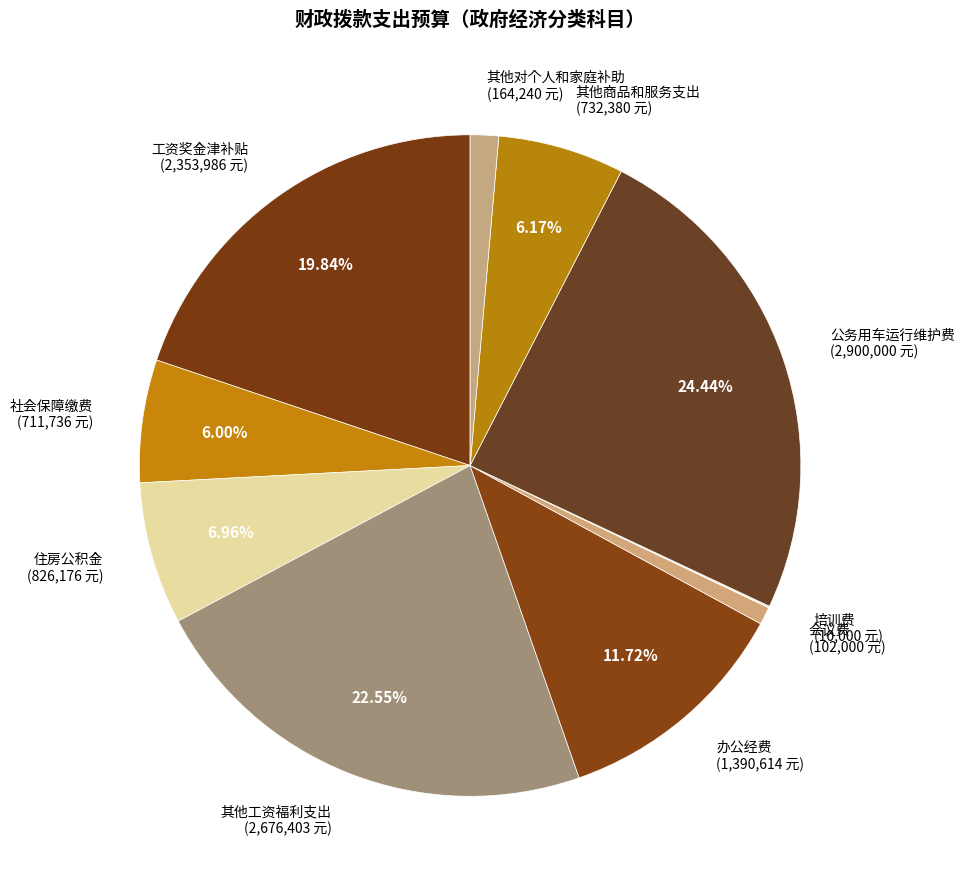

To the nearest percent, what is the average slice percentage?

10%